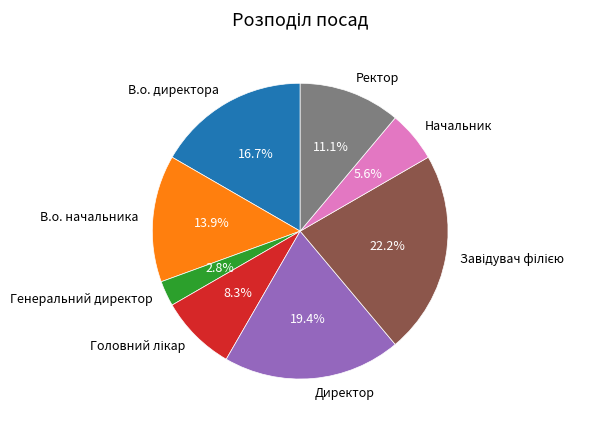

To the nearest percent, what percentage of the pie is В.о. начальника?

14%